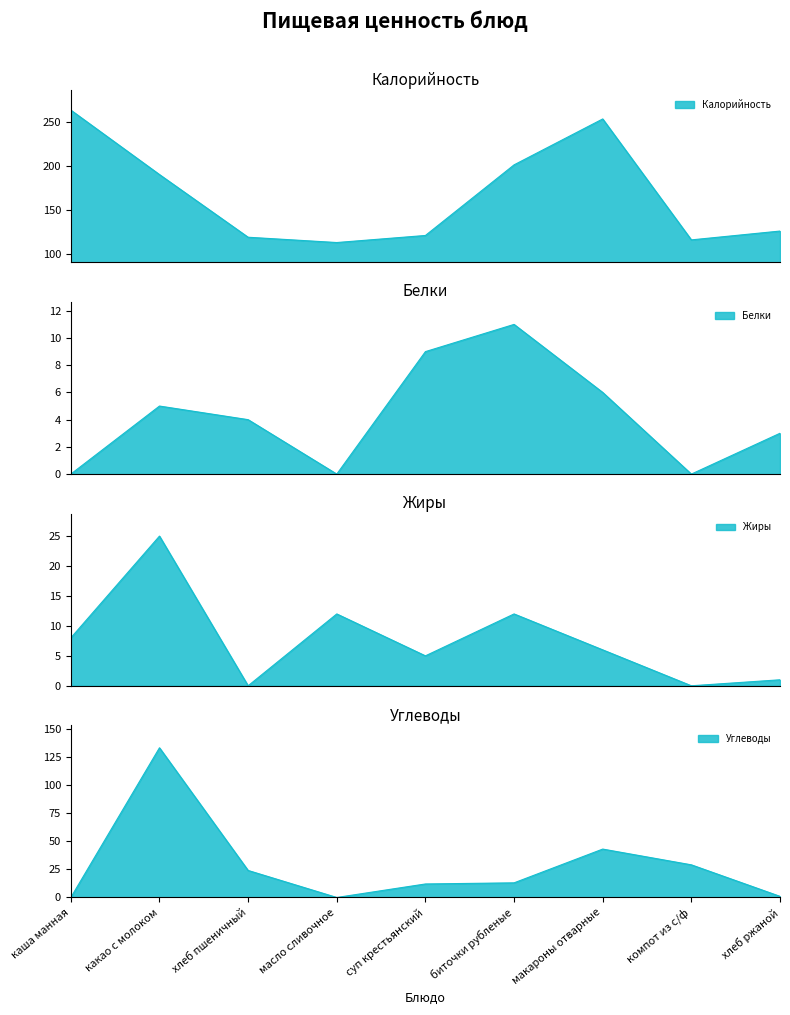

What position from the left is хлеб пшеничный?

3